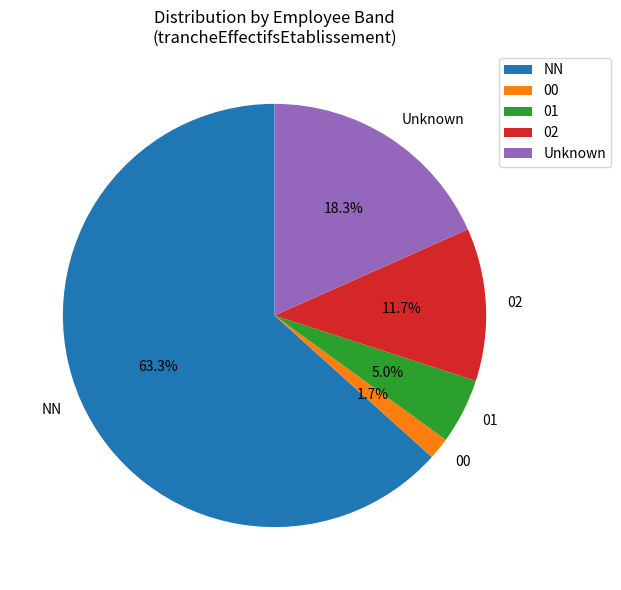

Combined, what portion of the pie is NN and 01?

68.3%